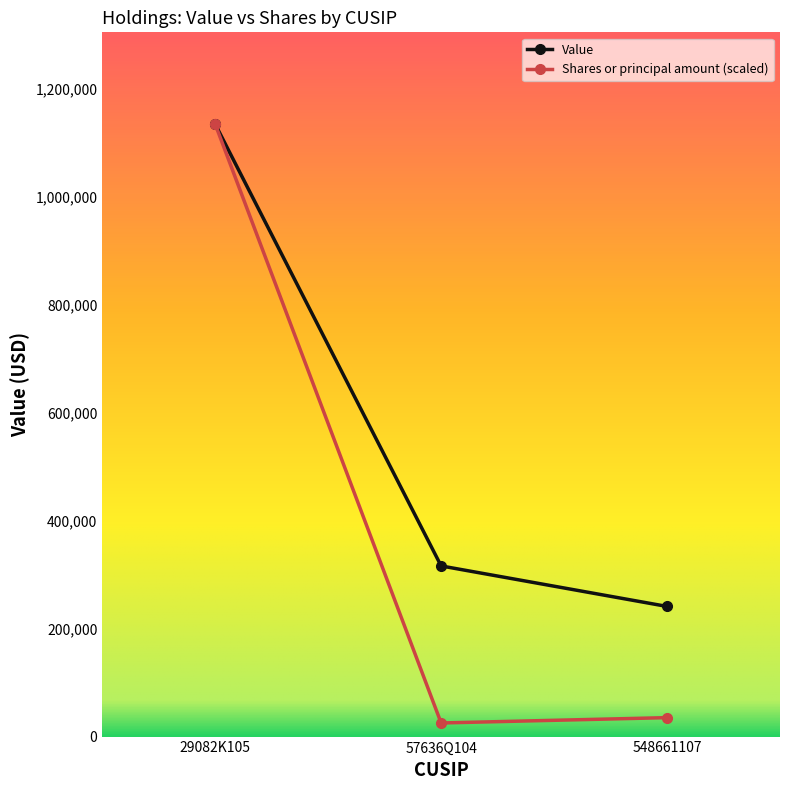

List the series in order of their overall mean, highest first.

Value, Shares or principal amount (scaled)